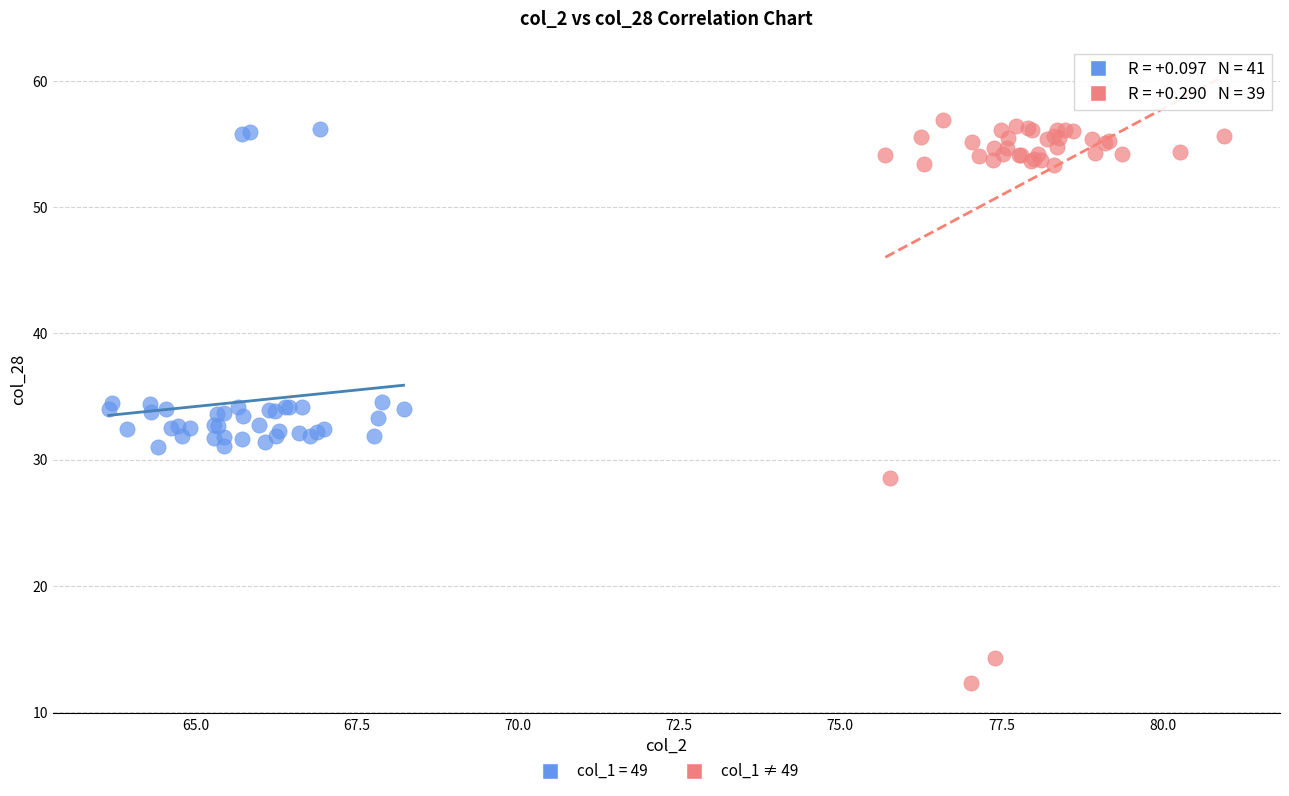

Which series has the widest spread of Y values?

col_1 ≠ 49